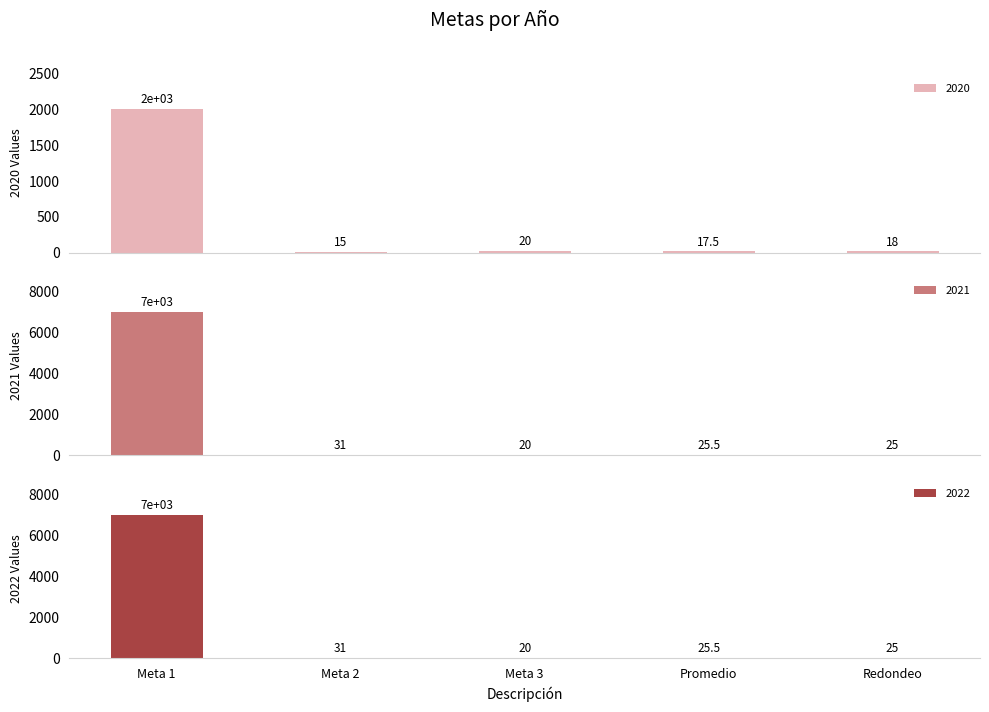

What is the maximum value shown in the chart?

7000.0